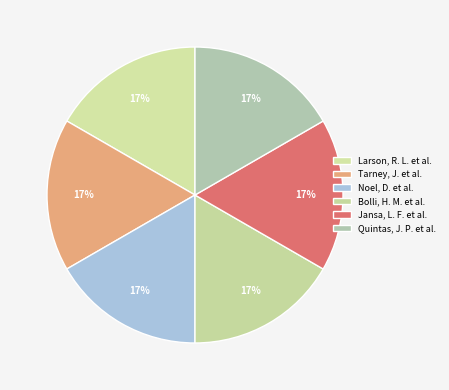

How many slices are in this pie chart?

6